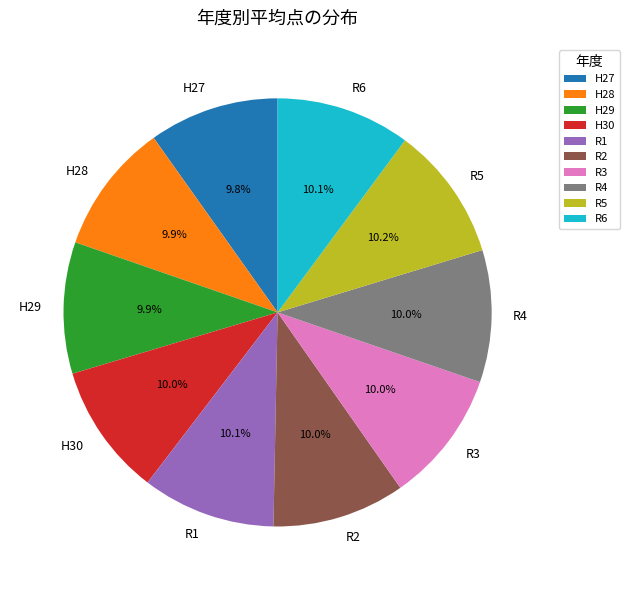

Approximately how many times larger is the value at H28 compared to R2?

1.0